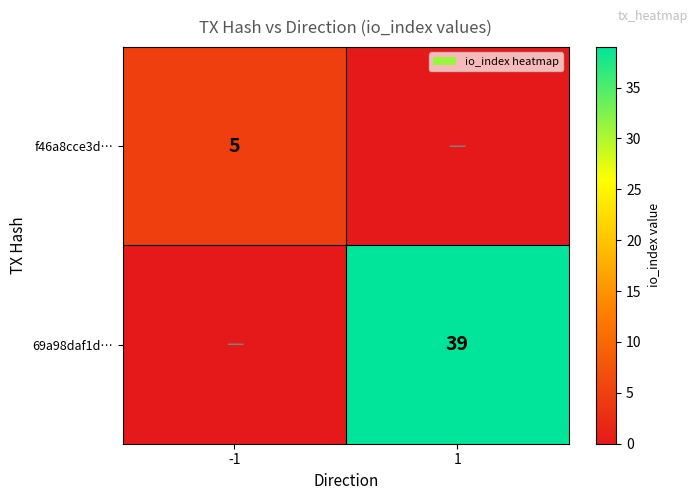

Between -1 and 1, which is larger?

-1